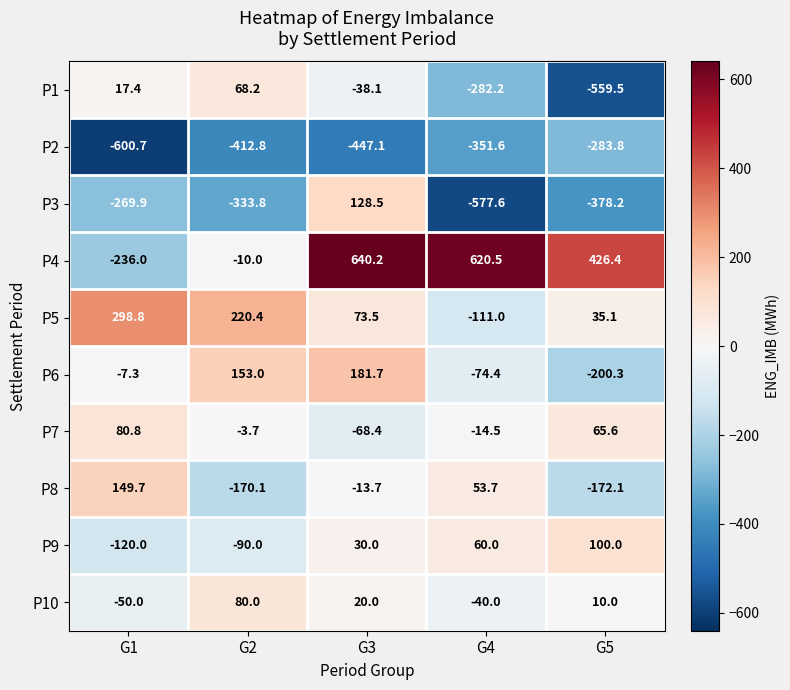

Which series has the largest range (max minus min)?

P4